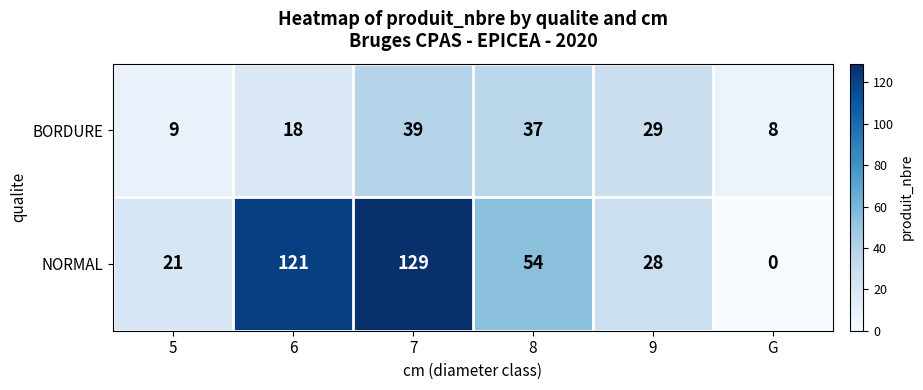

List the series in order of their peak value, highest first.

NORMAL, BORDURE